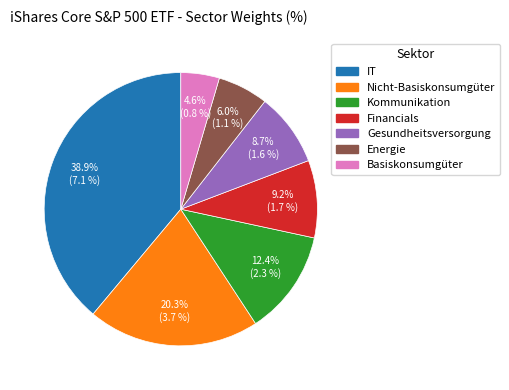

Which slice is the smallest?

Basiskonsumgüter